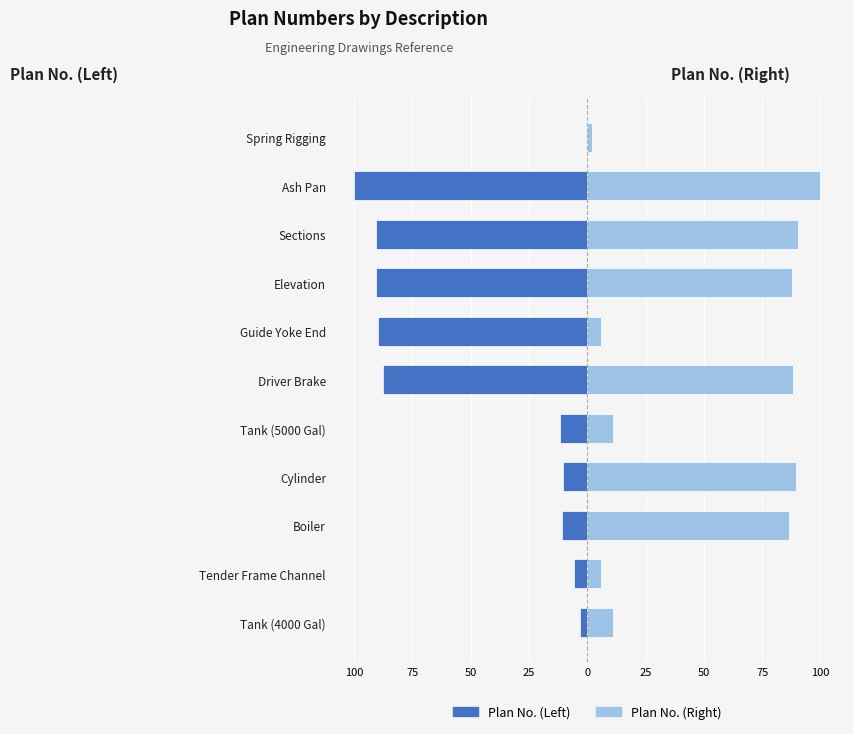

Reading left to right, extract all data points from this chart.

Plan No. (Left): -3.3	-5.5	-10.8	-10.6	-11.7	-87.8	-89.7	-90.5	-90.5	-100.0	0.0
Plan No. (Right): 11.1	5.7	86.5	89.6	11.2	88.0	5.9	87.8	90.5	100.0	2.1